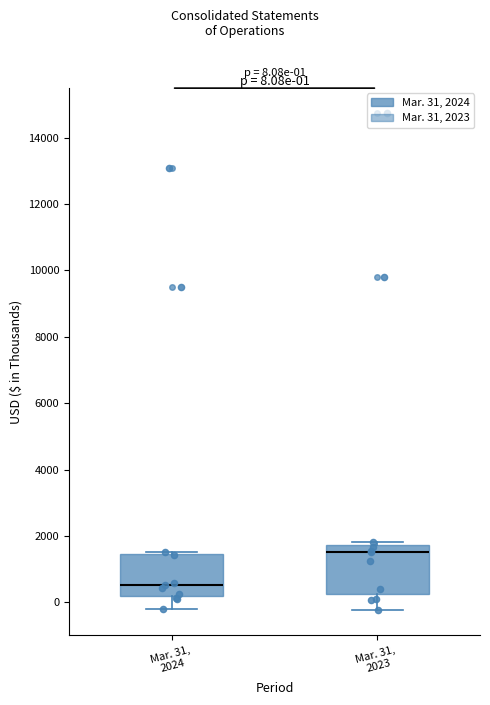

Comparing the boxes themselves (not the whiskers), which one is the tallest?

Mar. 31, 2023